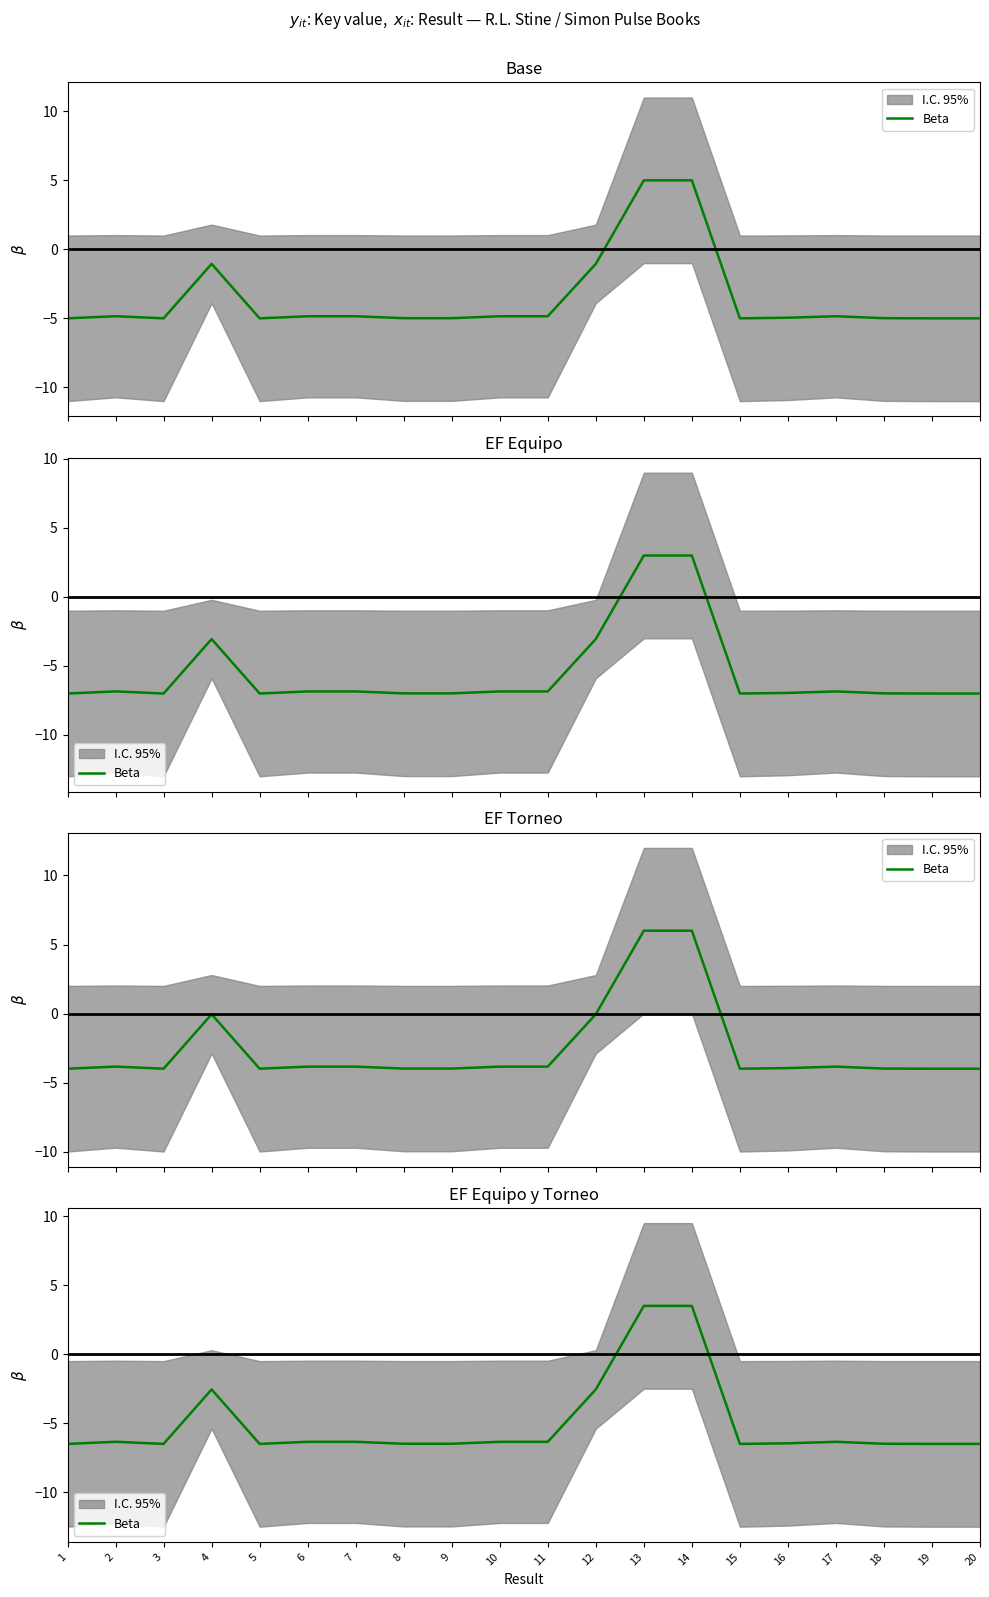

Is this an area chart (filled region under the line)?

No